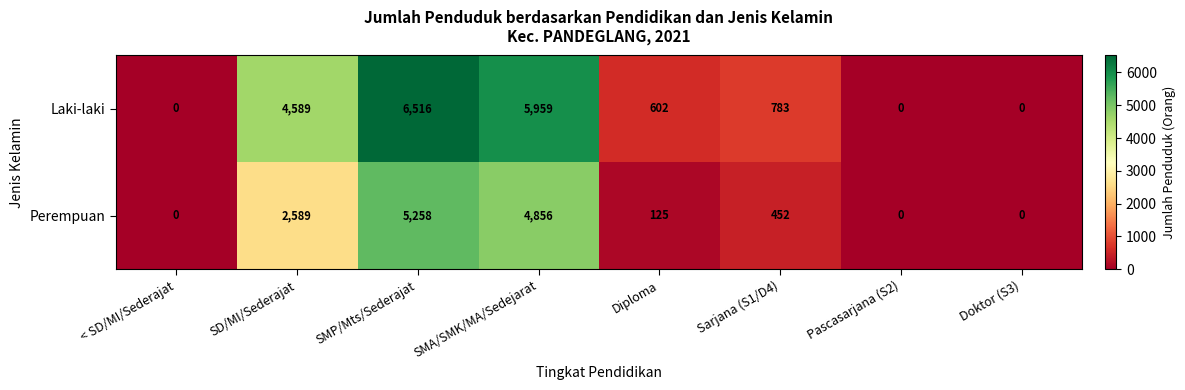

Reading left to right, what are all the values shown in this chart?

Laki-laki: < SD/MI/Sederajat=0	SD/MI/Sederajat=4589	SMP/Mts/Sederajat=6516	SMA/SMK/MA/Sedejarat=5959	Diploma=602	Sarjana (S1/D4)=783	Pascasarjana (S2)=0	Doktor (S3)=0
Perempuan: < SD/MI/Sederajat=0	SD/MI/Sederajat=2589	SMP/Mts/Sederajat=5258	SMA/SMK/MA/Sedejarat=4856	Diploma=125	Sarjana (S1/D4)=452	Pascasarjana (S2)=0	Doktor (S3)=0